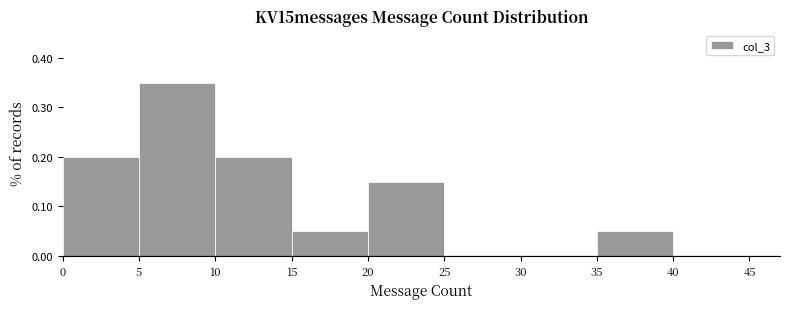

How tall is the bar that spans 0 to 5 on the x-axis? The values are not printed on the chart, so give them approximately, as read against the axis.

0.20